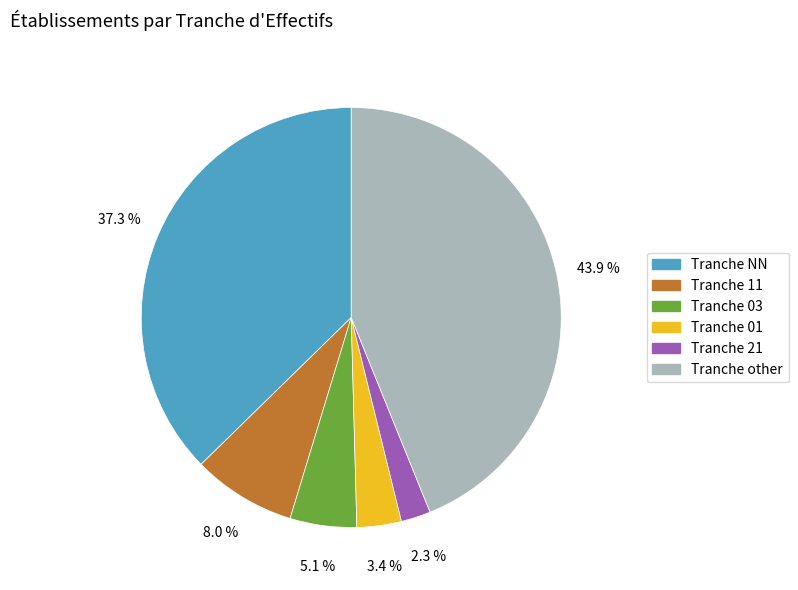

Is the sum of Tranche 11 and Tranche 01 greater than half?

No